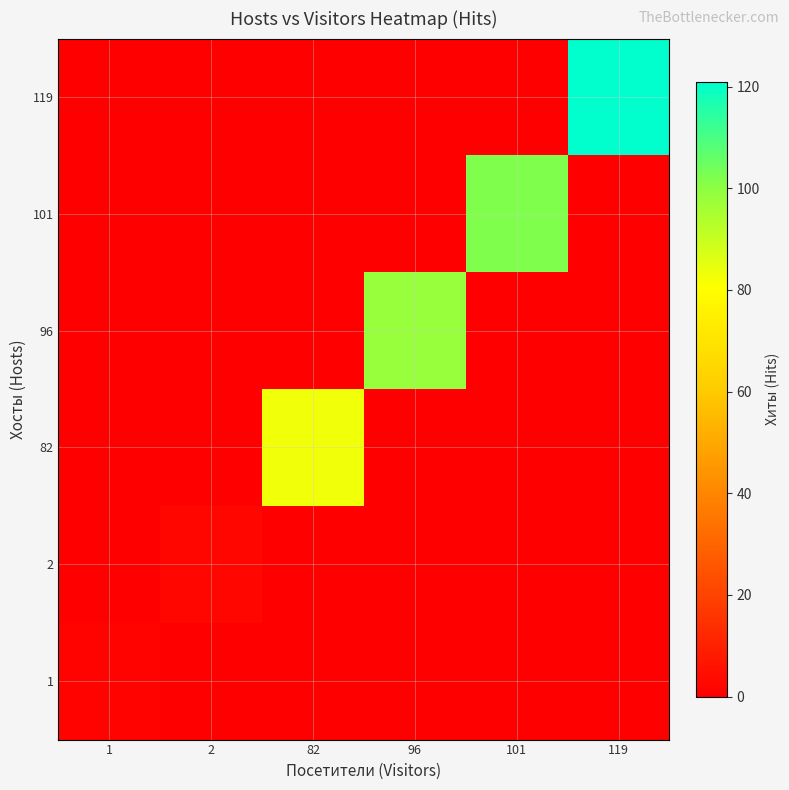

Rank the series by their maximum value, from highest to lowest.

119, 101, 96, 82, 2, 1